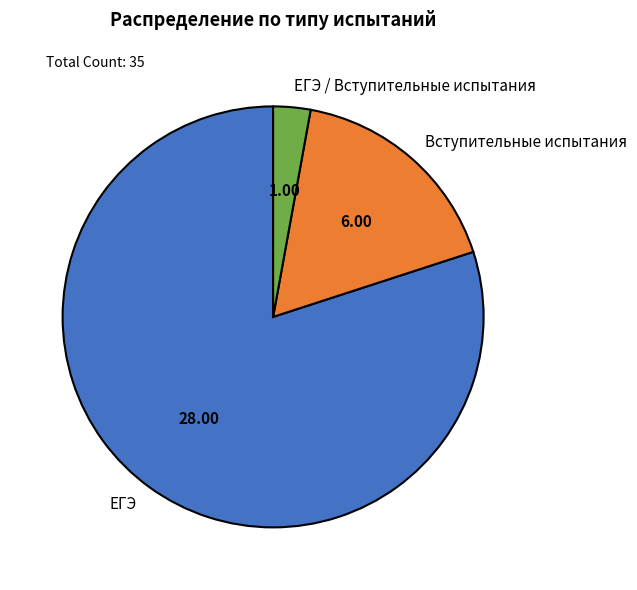

Approximately how many times larger is the value at Вступительные испытания compared to ЕГЭ?

0.2